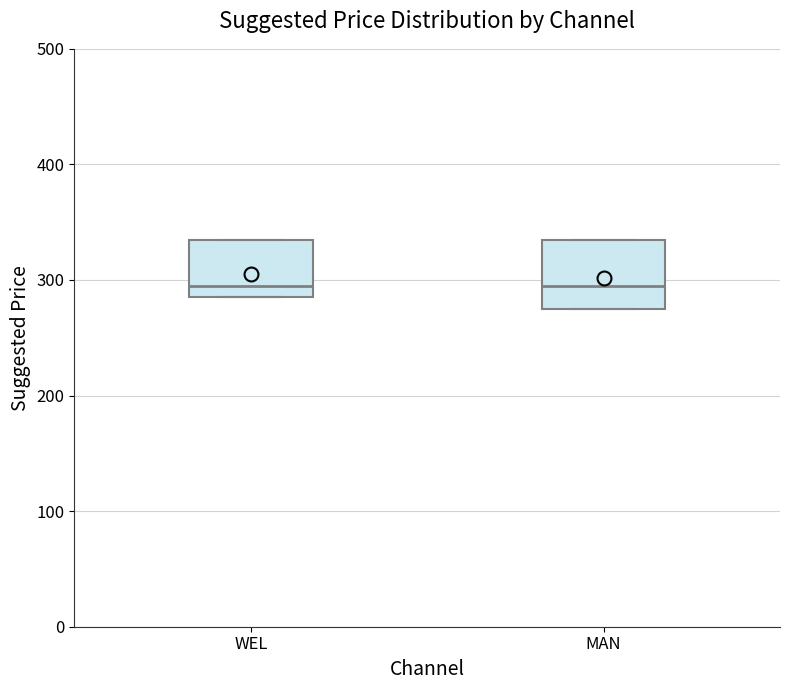

Where does the median line of the box for WEL sit on the y-axis? The values are not printed on the chart, so give them approximately, as read against the axis.

300